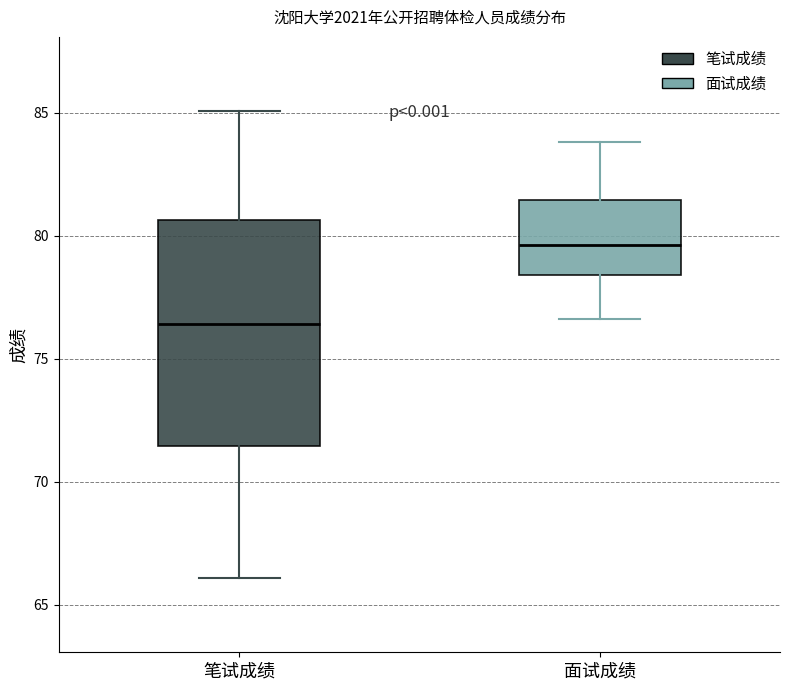

Which box has the lowest median line?

笔试成绩